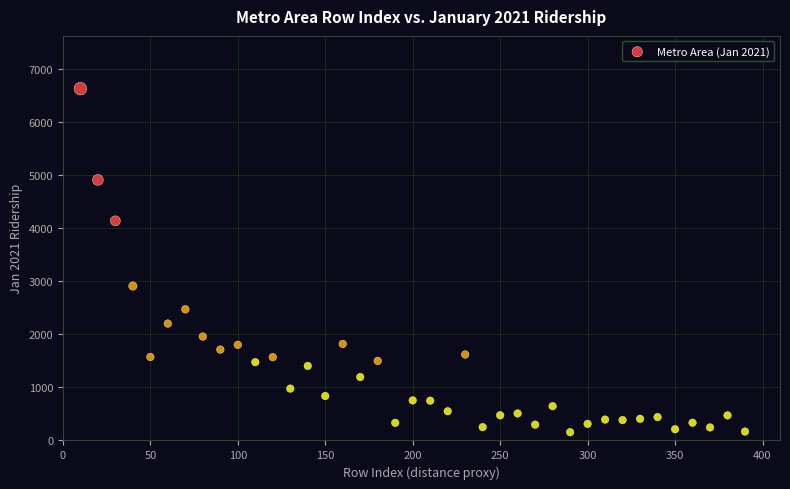

What is the range of Y values (max minus min)?

6478.0